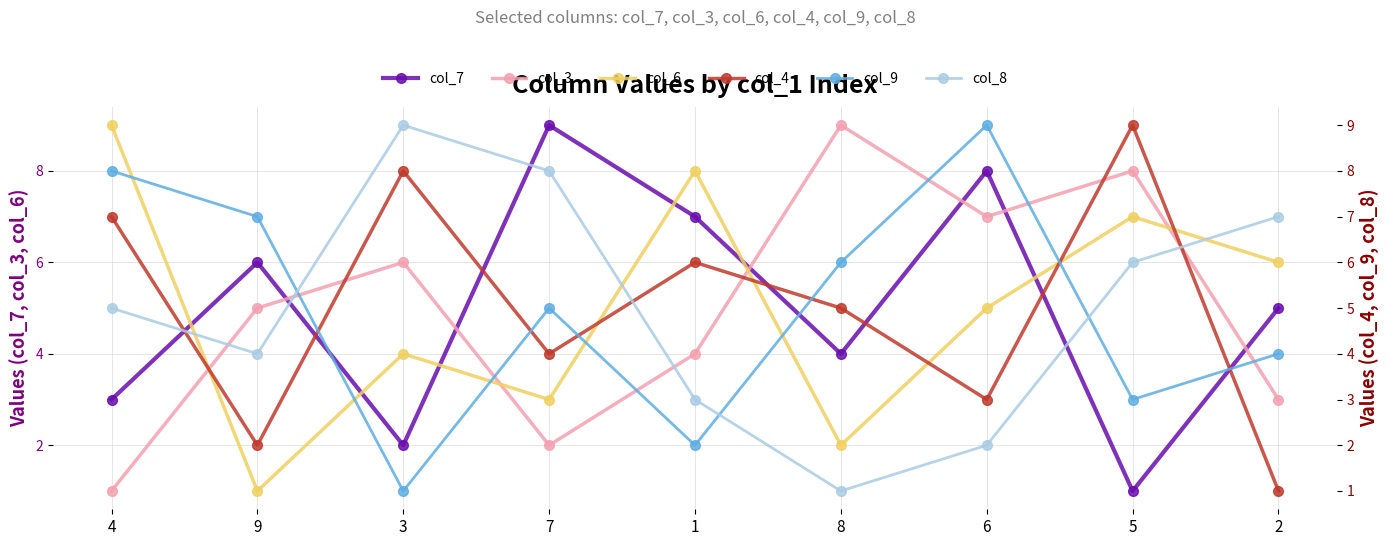

How many data points in col_6 are less than 5?

4